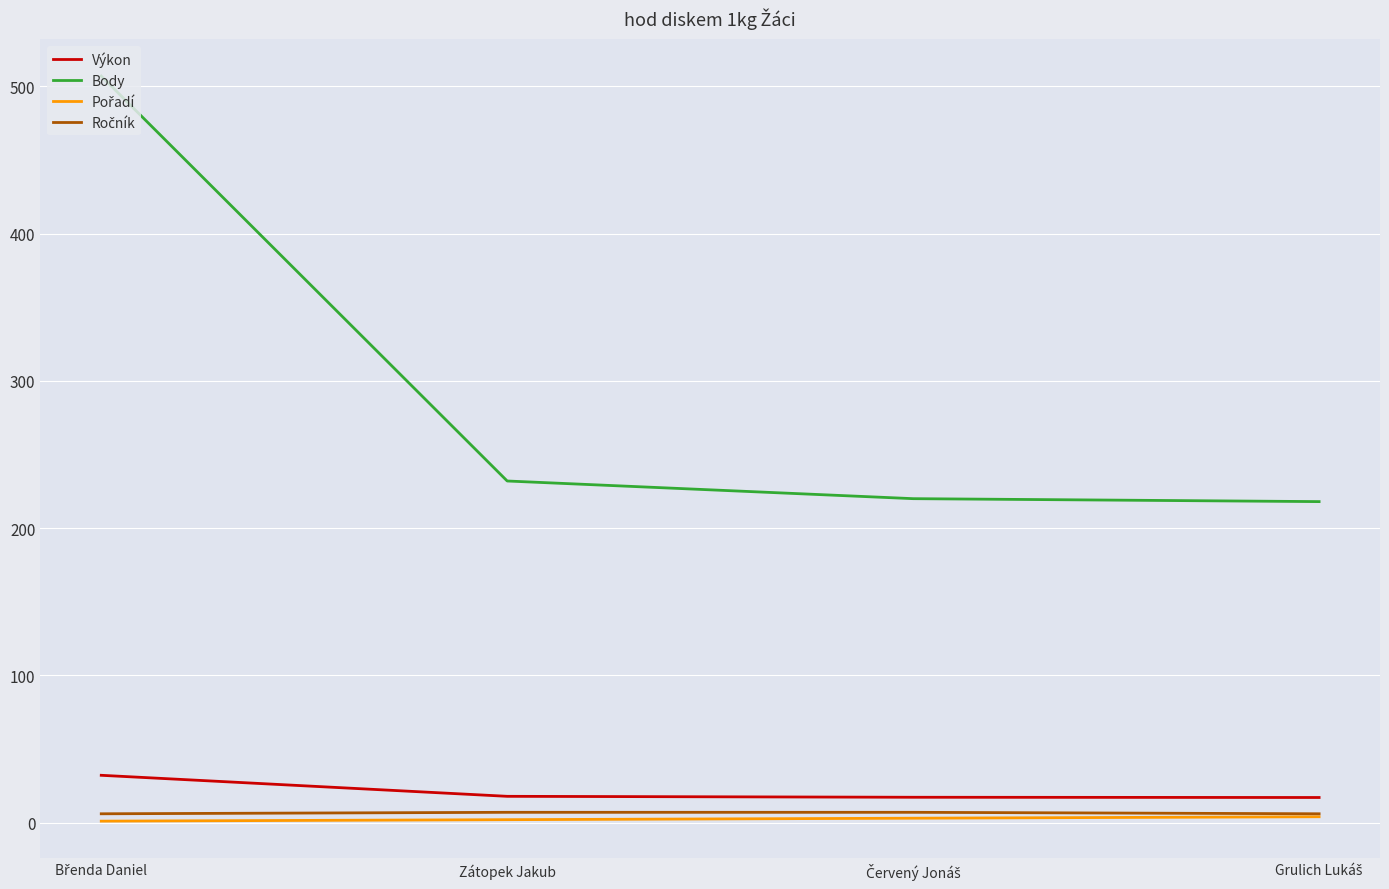

Which series has the largest total across all categories?

Body